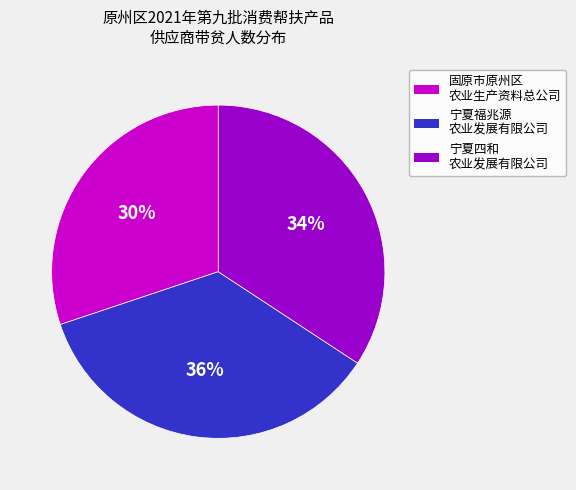

To the nearest percent, what is the average slice percentage?

33%